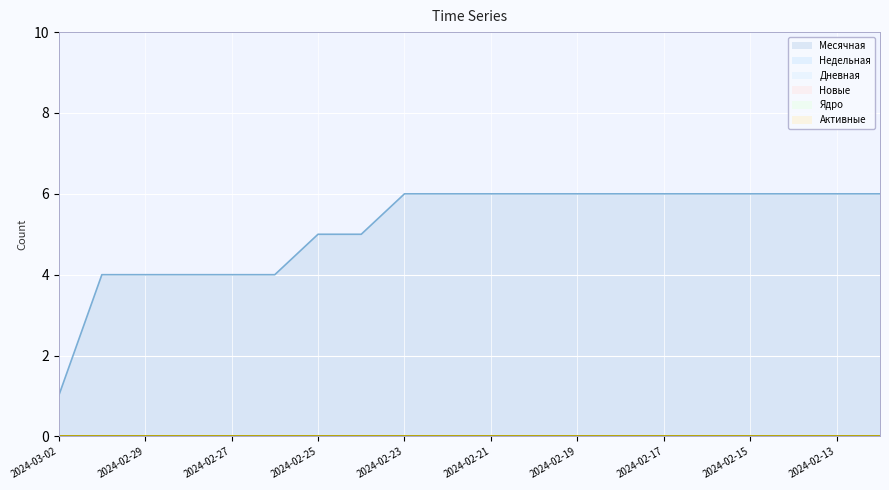

Is it true that Новые equals 0 at 2024-02-13?

True